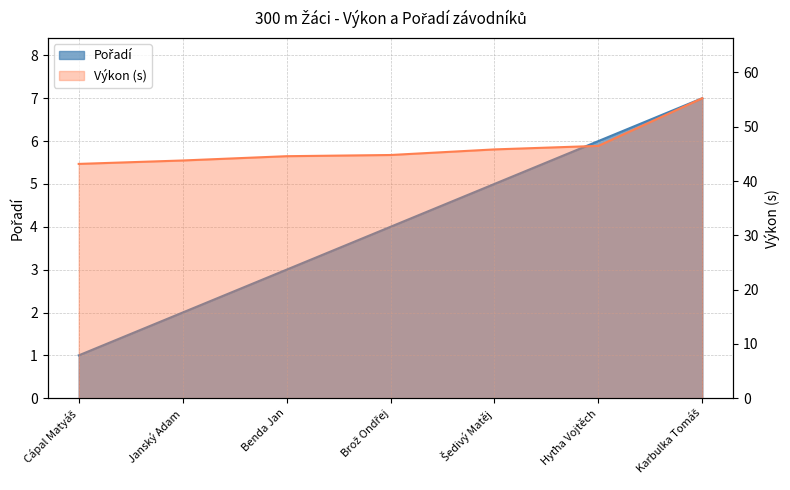

The Výkon series shows 44.6 at Benda Jan. True or false?

True